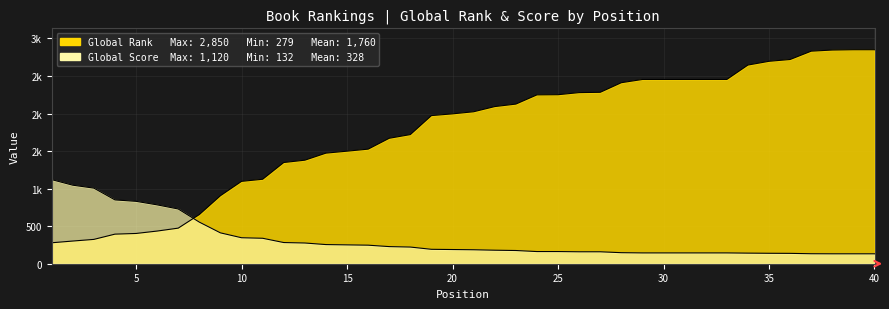

How many values in the Global Score series are below 189?

20